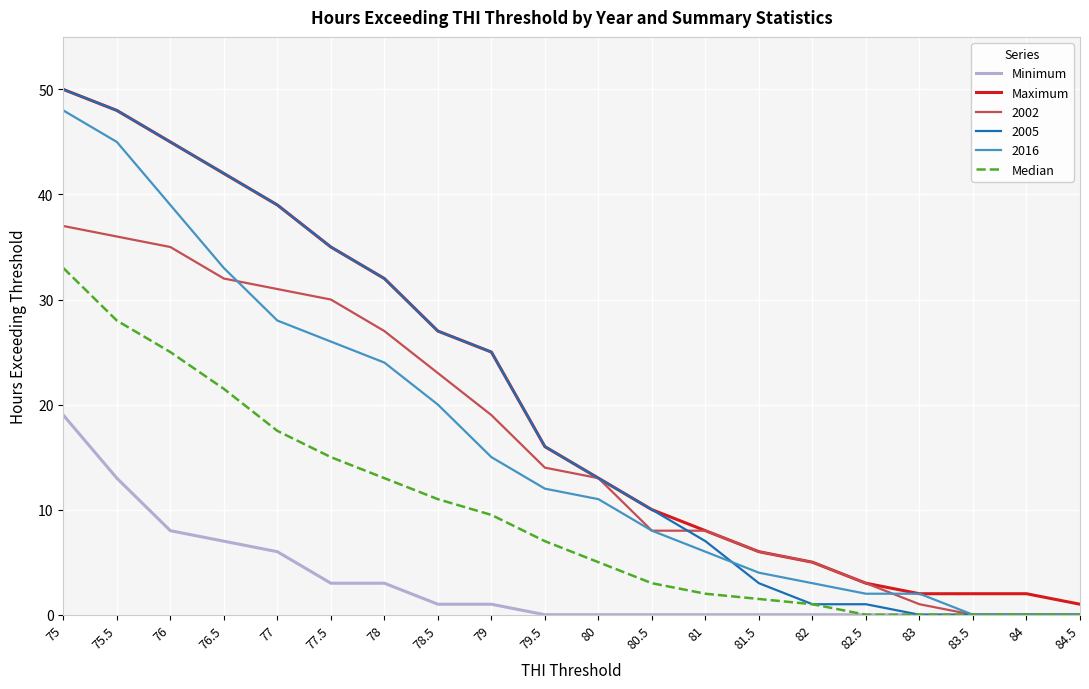

Does the chart have visible grid lines?

Yes